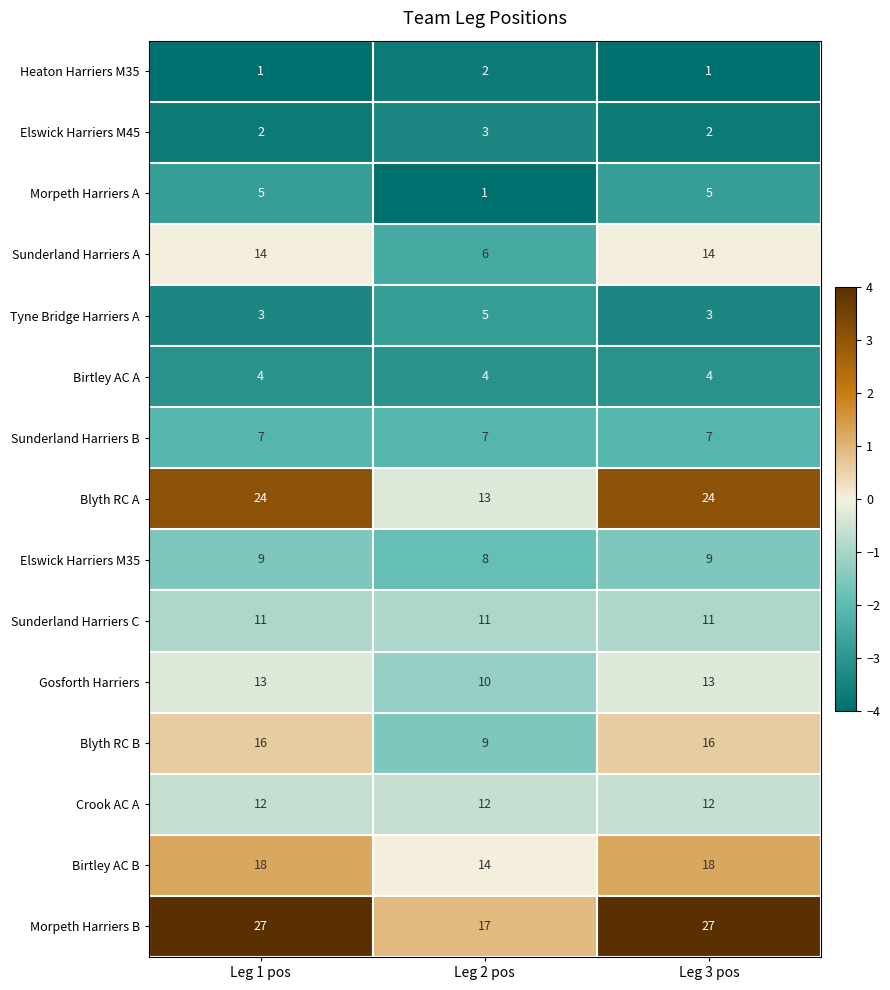

Rank the series at Leg 1 pos from lowest to highest value.

Heaton Harriers M35, Elswick Harriers M45, Tyne Bridge Harriers A, Birtley AC A, Morpeth Harriers A, Sunderland Harriers B, Elswick Harriers M35, Sunderland Harriers C, Crook AC A, Gosforth Harriers, Sunderland Harriers A, Blyth RC B, Birtley AC B, Blyth RC A, Morpeth Harriers B